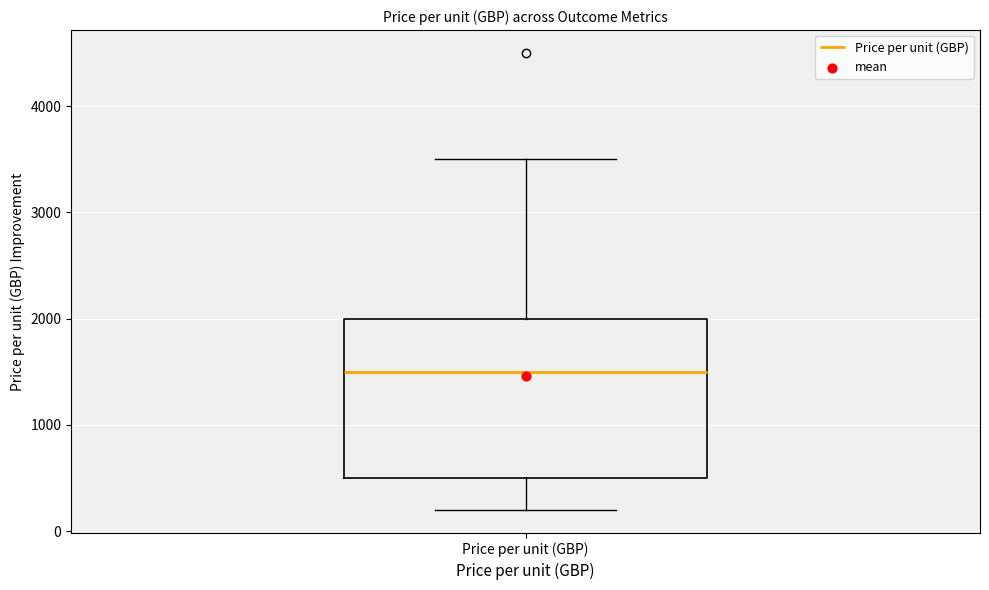

Where is the upper edge of the box for Price per unit (GBP) on the y-axis? The values are not printed on the chart, so give them approximately, as read against the axis.

2000